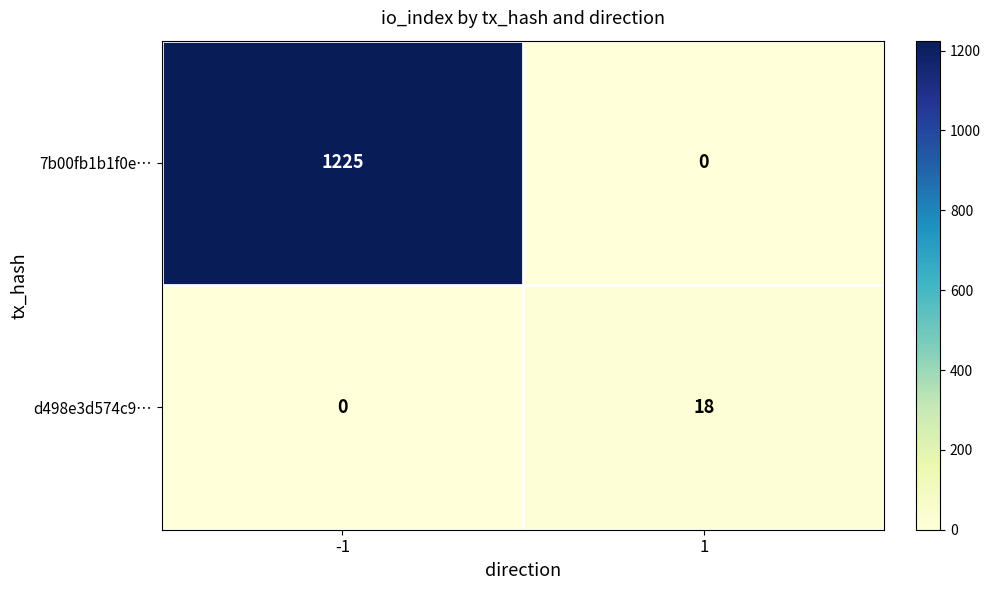

Count the number of categories in the chart.

2